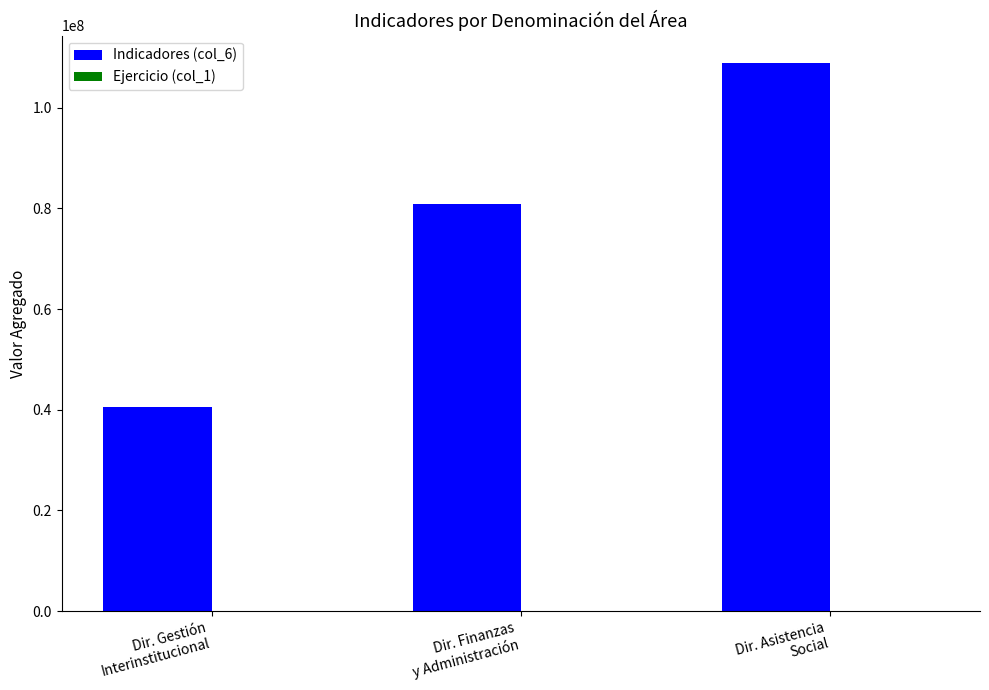

Which series changed the most between Dir. Gestión
Interinstitucional and Dir. Asistencia
Social?

Indicadores (col_6)